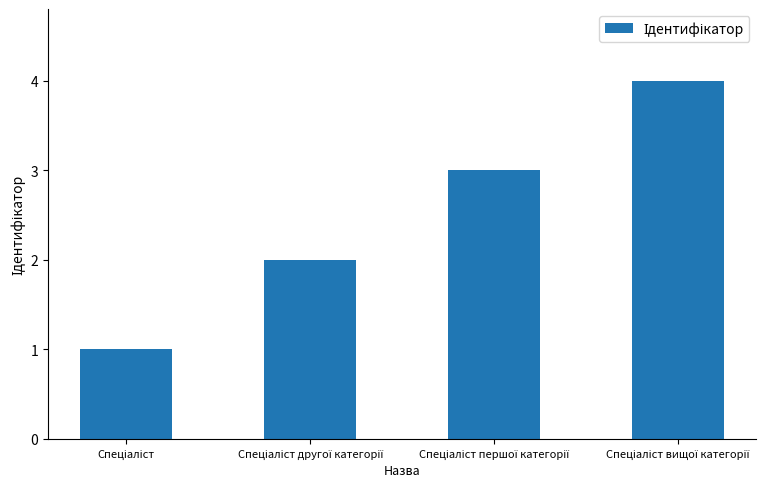

What is the difference between the maximum and minimum values?

3